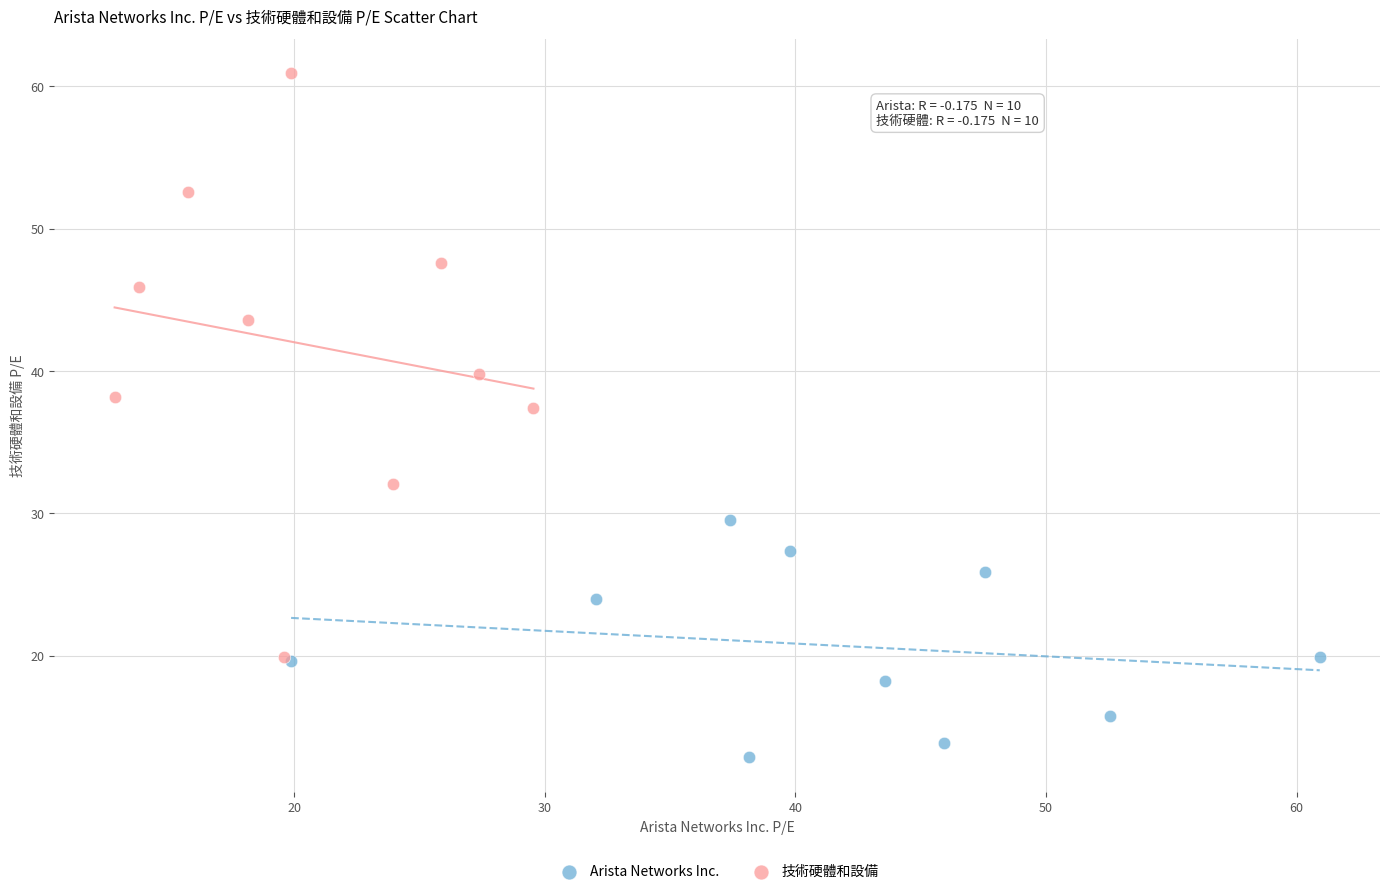

Which series reaches the minimum Y coordinate?

Arista Networks Inc.